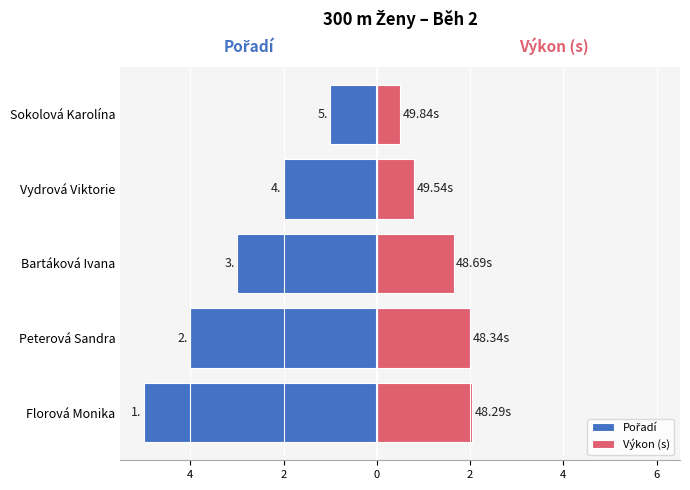

How many data points does each series have?

5